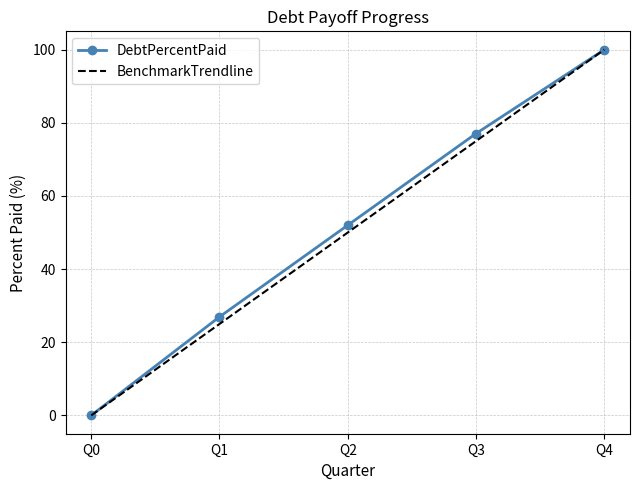

True or false: DebtPercentPaid has more than 2 points higher than both neighbors.

False